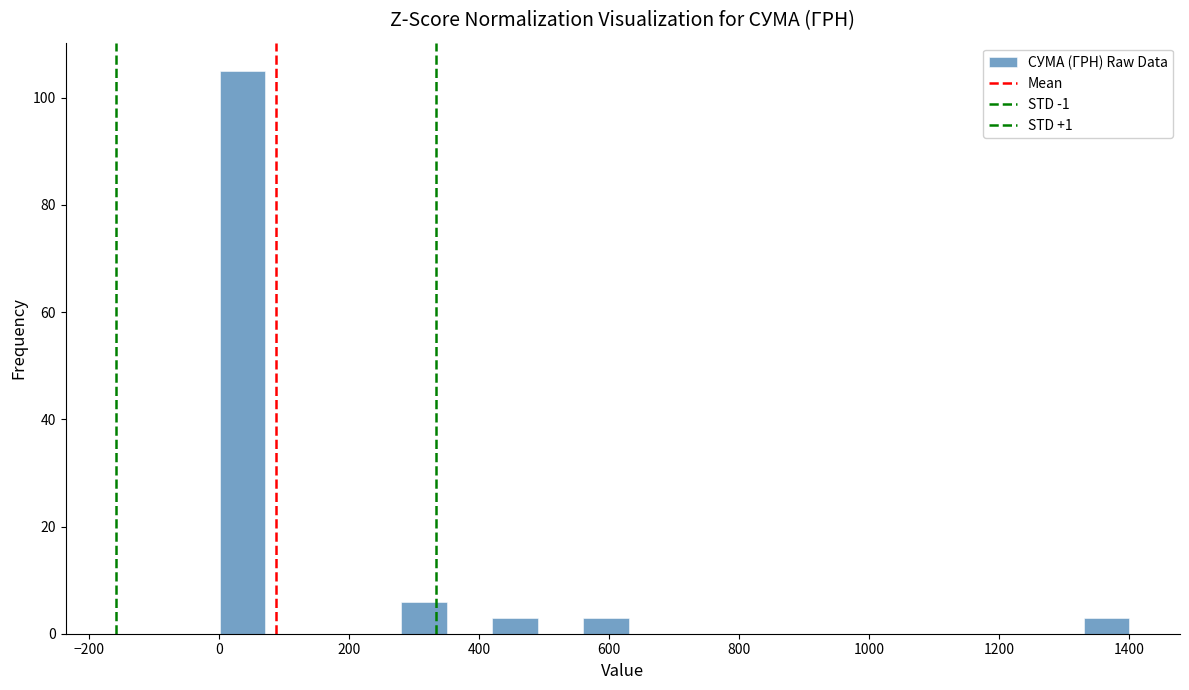

Read against the x-axis, roughly where is the centre of the tallest bar?

40